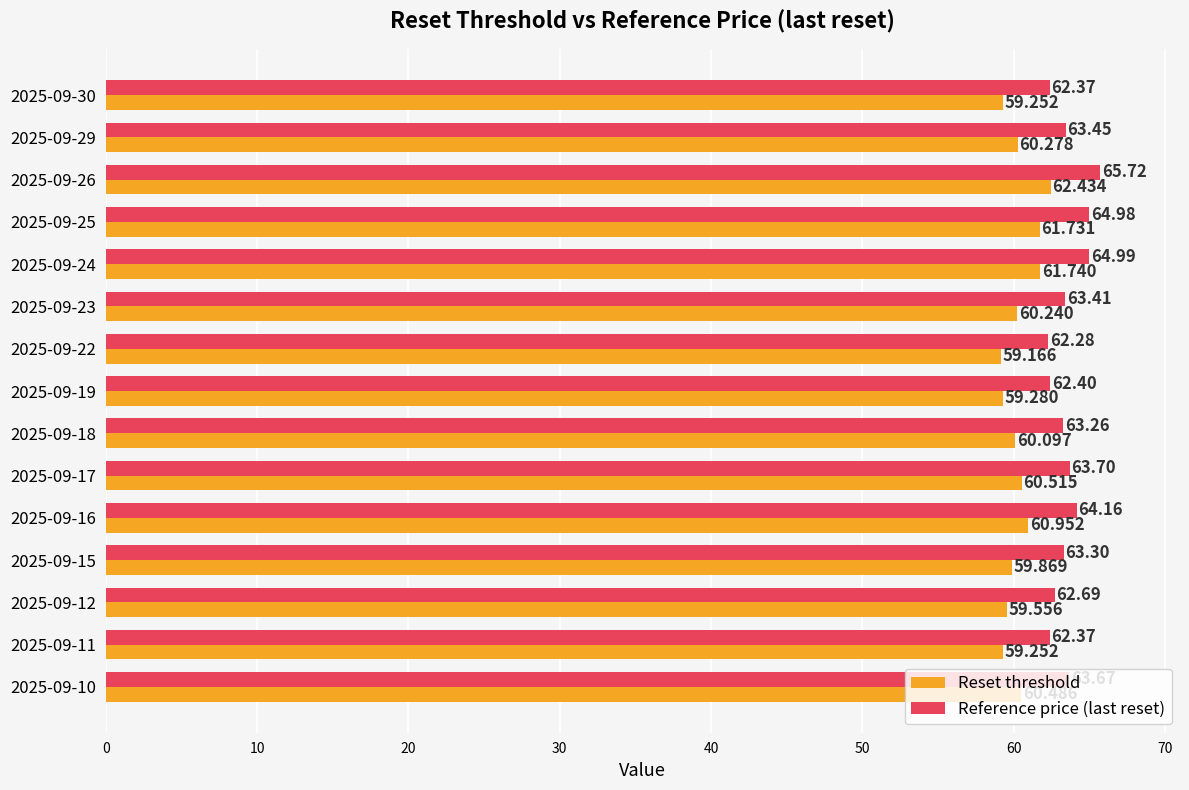

List the series in order of their peak value, lowest first.

Reset threshold, Reference price (last reset)